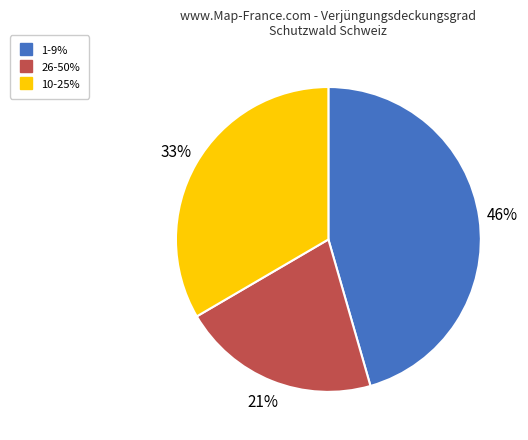

To the nearest percent, what is the difference between the 26-50% and 1-9% slice percentages?

25%